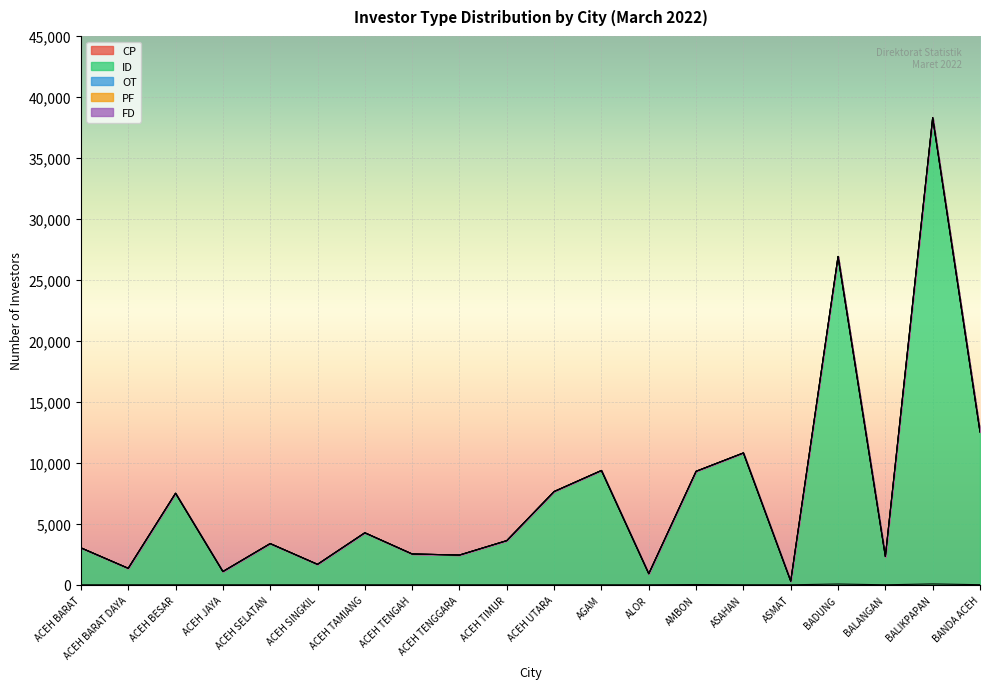

How many interior local valleys does the CP series have?

2